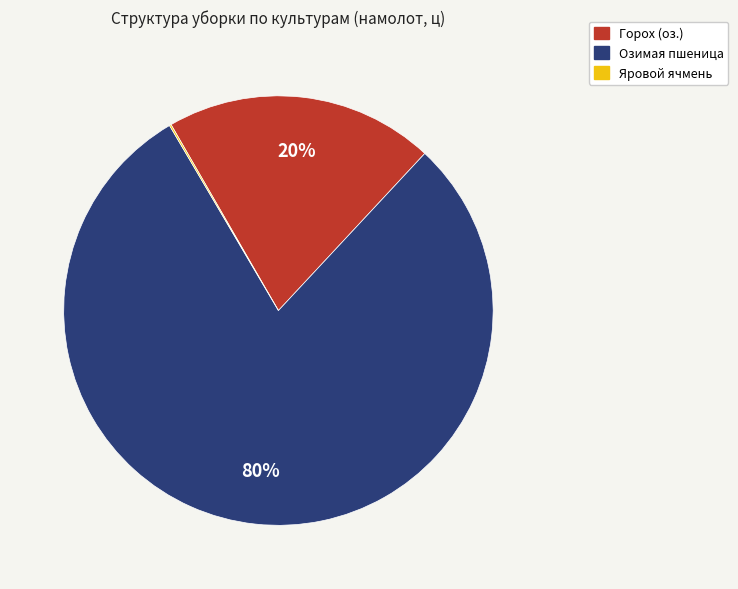

What percentage is the Горох (оз.) slice, to the nearest percent?

20%